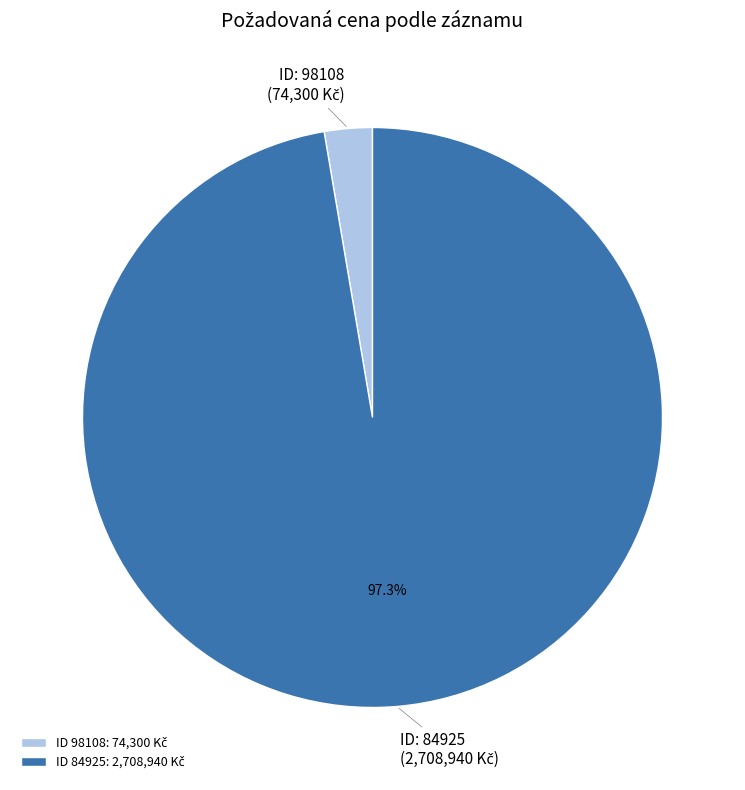

How many segments does this pie chart have?

2